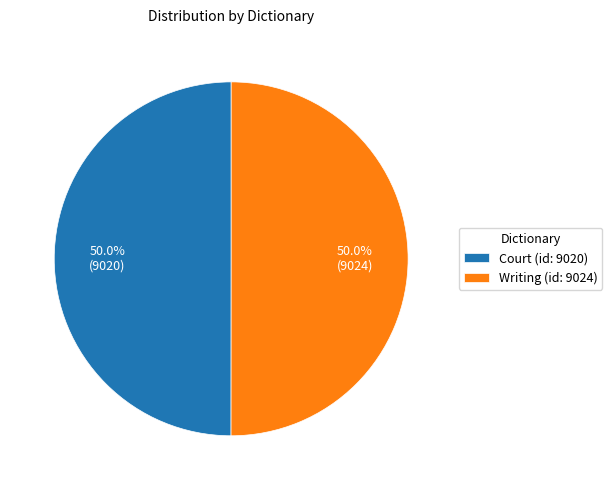

True or false: Court (id: 9020) accounts for 50% of the total.

True